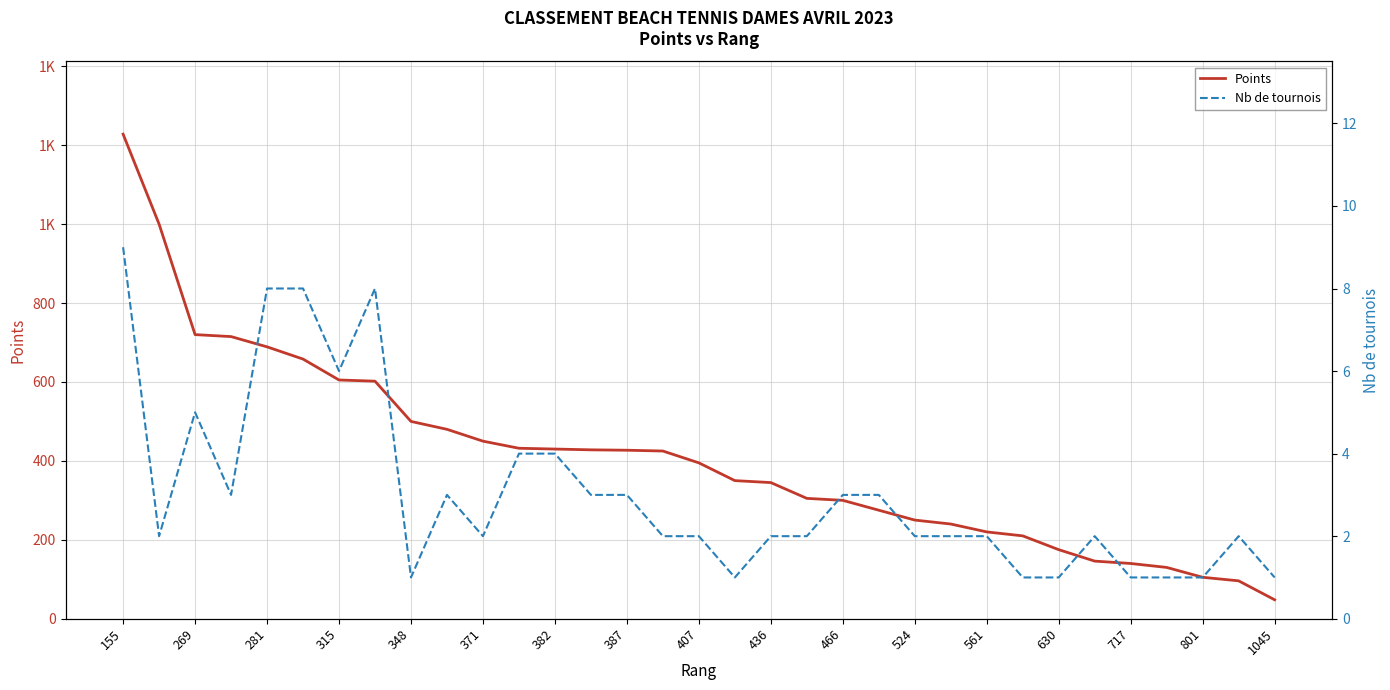

Is this an area chart (filled region under the line)?

No